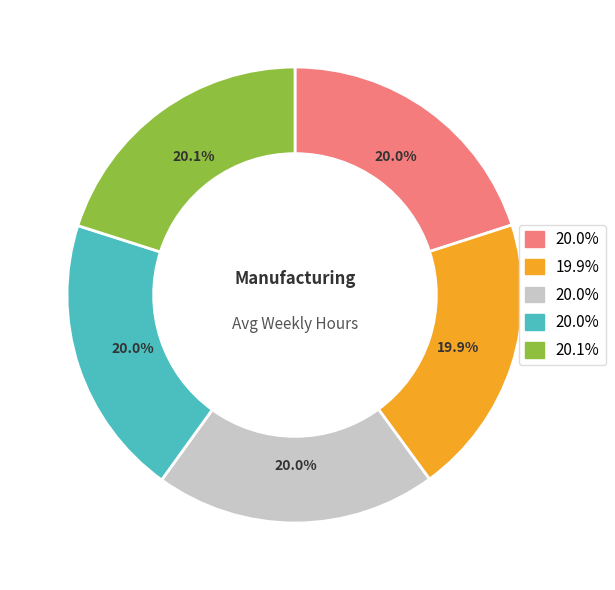

How many segments does this pie chart have?

5